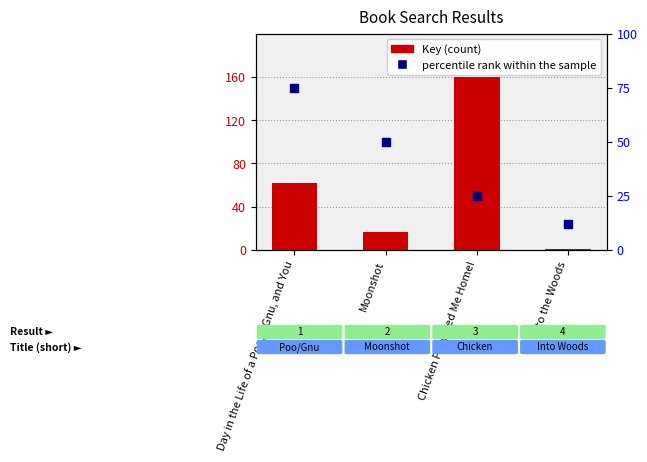

Which series contains the lowest Y value?

Key (normalized)